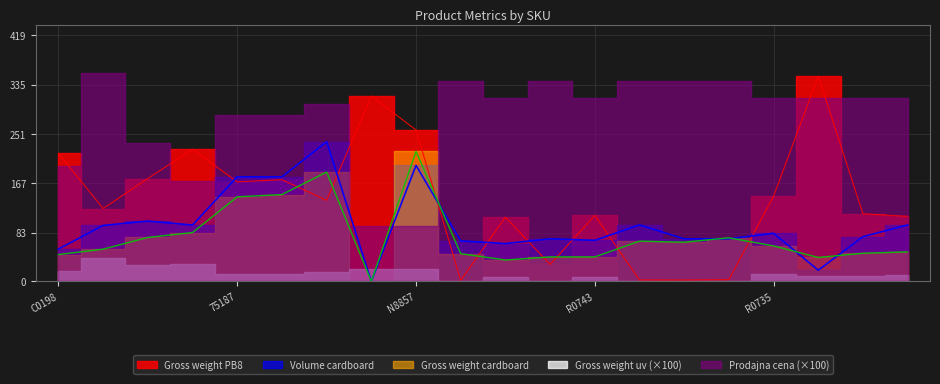

How many lines are shown in the chart?

3